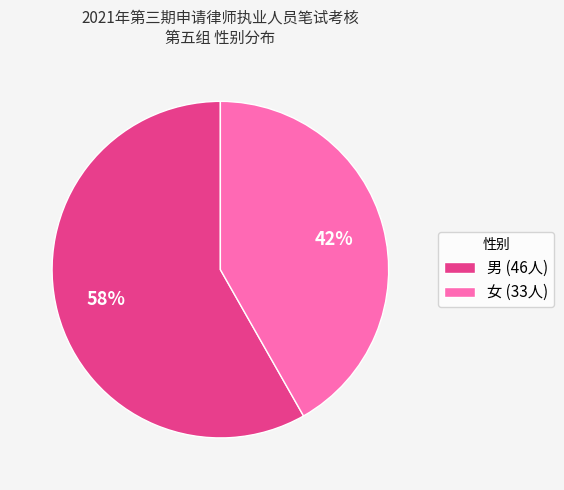

What is the ratio of the value at 女 to the value at 男?

0.7